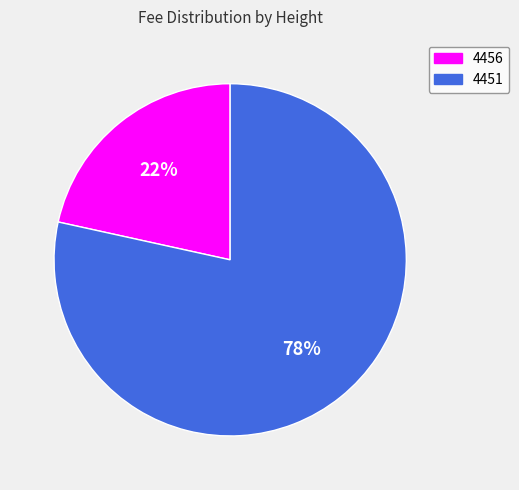

Is the sum of 4456 and 4451 greater than half?

Yes